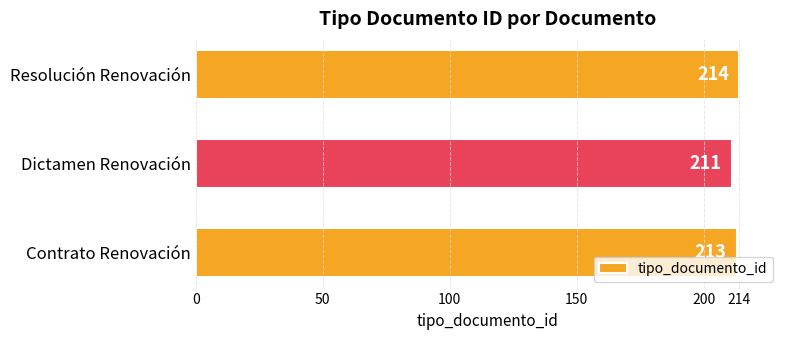

List the labels in order of value, largest first.

Resolución Renovación, Contrato Renovación, Dictamen Renovación